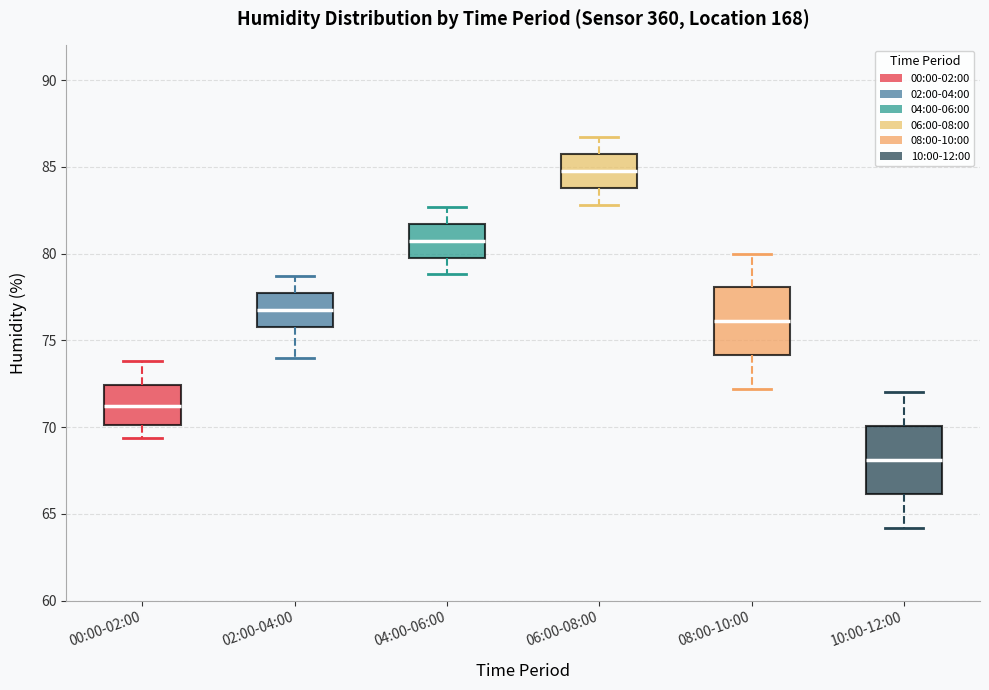

Reading left to right, transcribe this box plot: for each box, give where its median line is, the range the box spans, and where its two whiskers end, as read against the y-axis. The values are not printed on the chart, so give them approximately, as read against the axis.

00:00-02:00: median 71.5, box 70.0 to 72.5, whiskers 69.5 to 74.0
02:00-04:00: median 77.0, box 76.0 to 77.5, whiskers 74.0 to 78.5
04:00-06:00: median 81.0, box 80.0 to 81.5, whiskers 79.0 to 82.5
06:00-08:00: median 85.0, box 84.0 to 85.5, whiskers 83.0 to 86.5
08:00-10:00: median 76.0, box 74.0 to 78.0, whiskers 72.0 to 80.0
10:00-12:00: median 68.0, box 66.0 to 70.0, whiskers 64.0 to 72.0